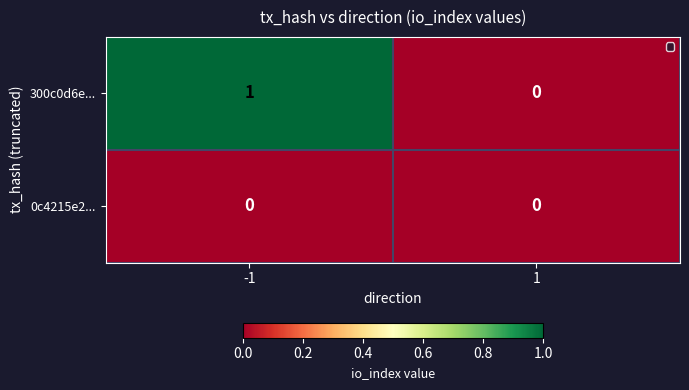

Which series has the largest total across all categories?

300c0d6e...